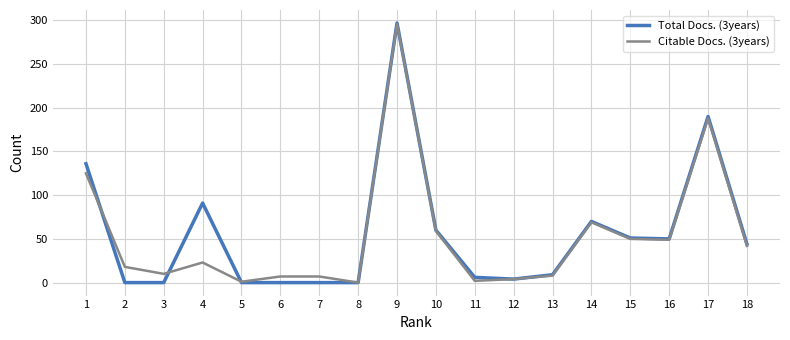

Between 1 and 2, which series saw the biggest shift?

Total Docs. (3years)